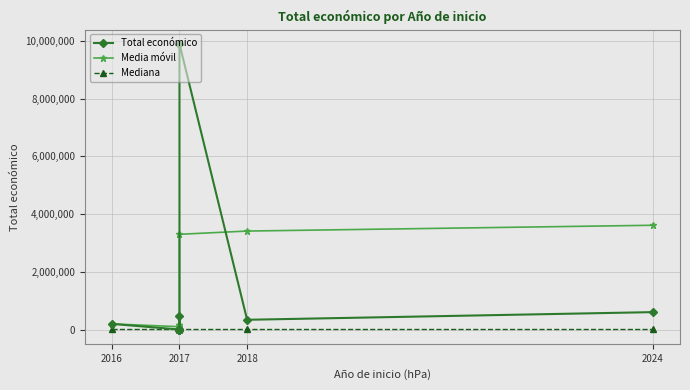

Does the chart display data point markers on the line(s)?

Yes